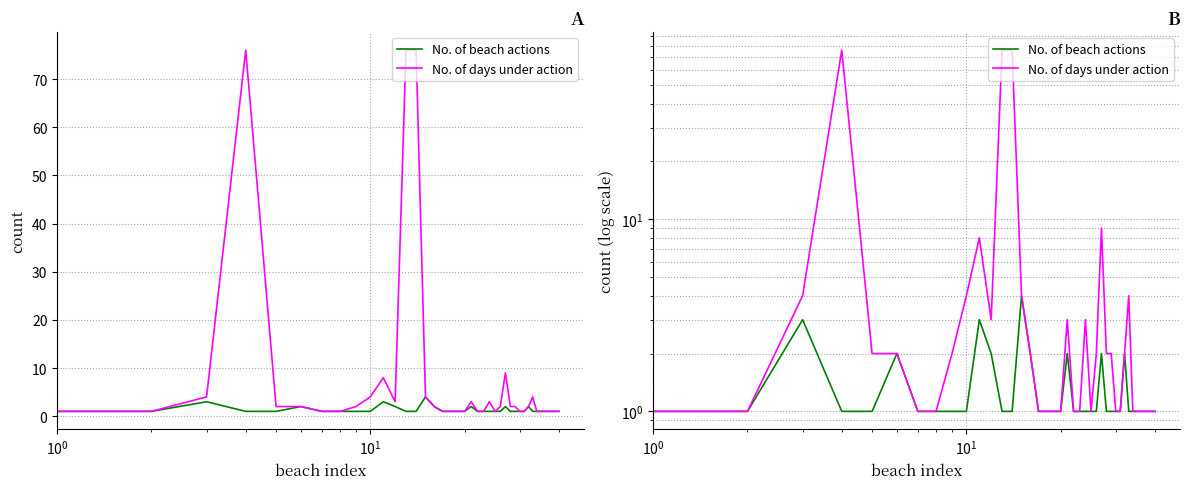

Reading left to right, list all the values displayed in this chart.

No. of beach actions: 1	1	3	1	1	2	1	1	1	1	3	2	1	1	4	2	1	1	1	1	2	1	1	1	1	1	2	1	1	1	1	2	1	1	1	1	1	1	1	1
No. of days under action: 1	1	4	76	2	2	1	1	2	4	8	3	76	76	4	2	1	1	1	1	3	1	1	3	1	2	9	2	2	1	1	2	4	1	1	1	1	1	1	1